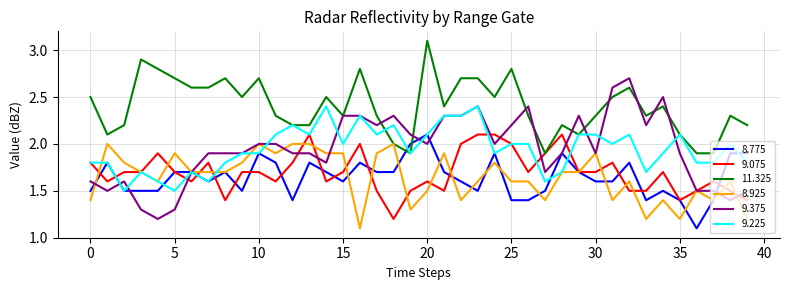

What is the maximum value for 8.925?

2.0